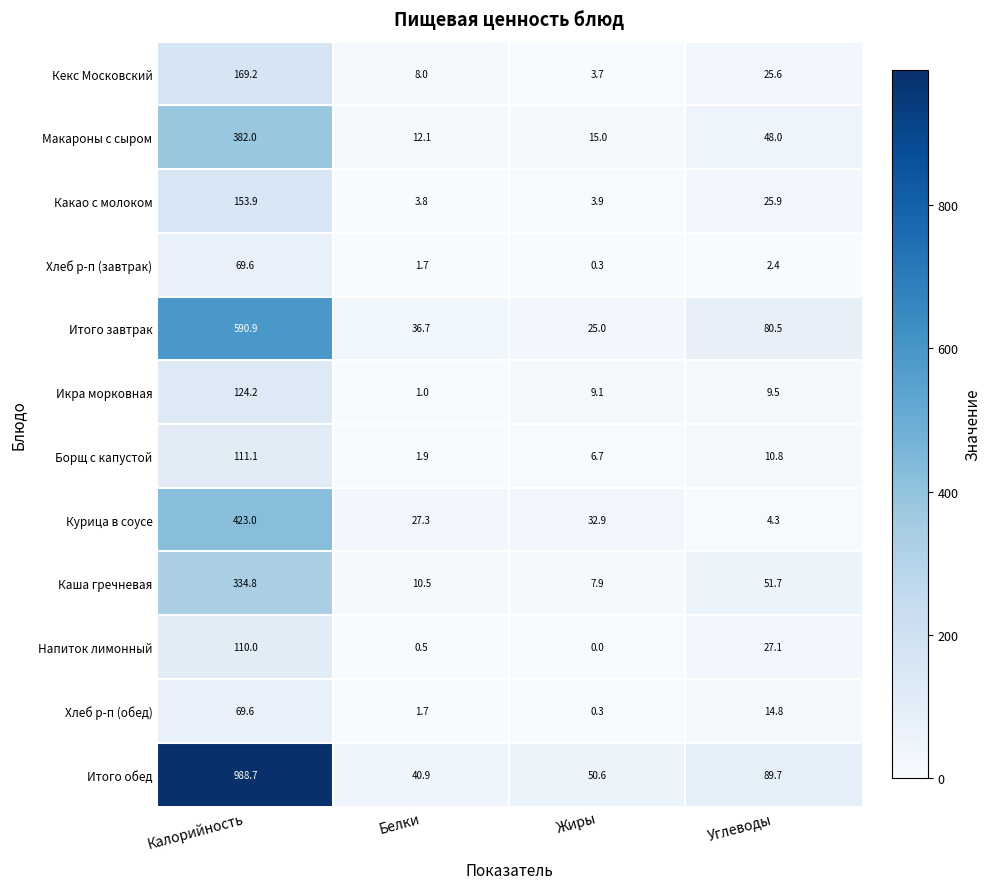

What is the approximate value of Итого завтрак at Белки?

36.7